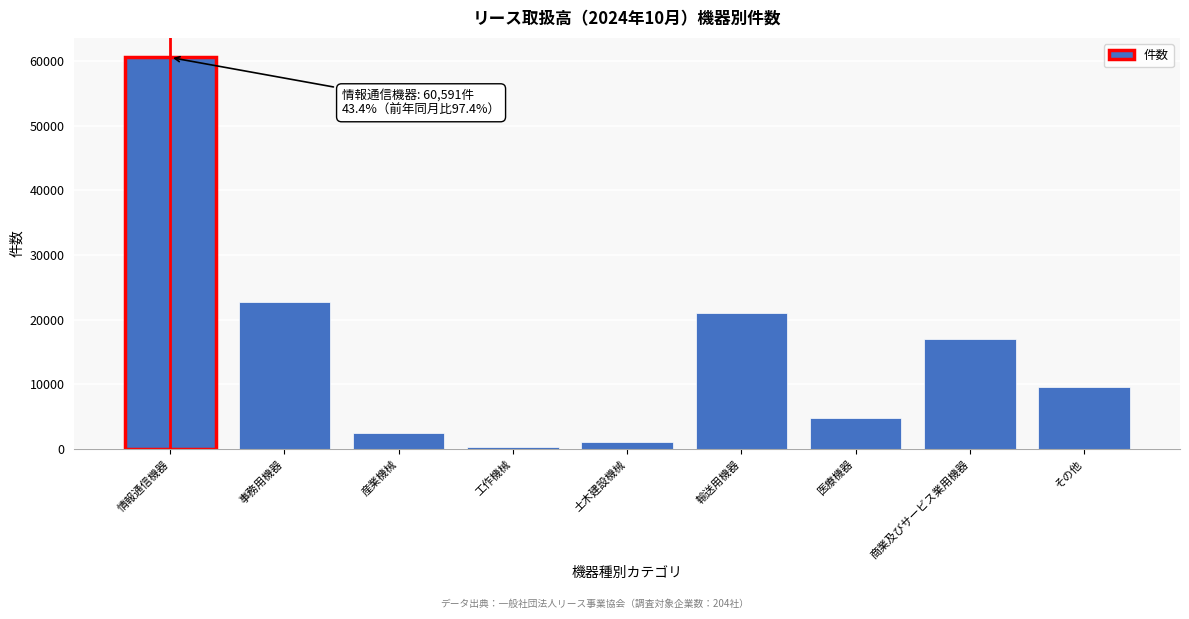

Reading right to left, transcribe all the data shown in this chart.

その他=9619	商業及びサービス業用機器=16994	医療機器=4853	輸送用機器=21080	土木建設機械=1058	工作機械=257	産業機械=2428	事務用機器=22731	情報通信機器=60591